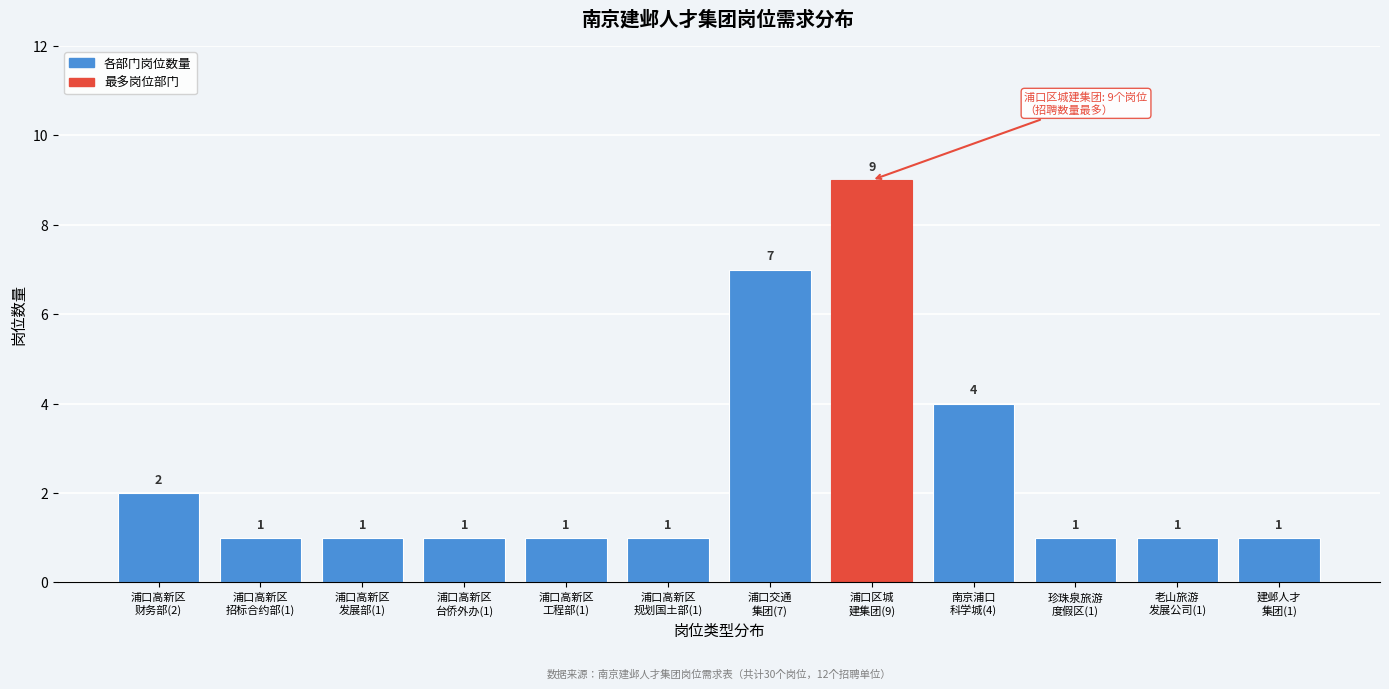

Reading right to left, extract all data points from this chart.

1	1	1	4	9	7	1	1	1	1	1	2